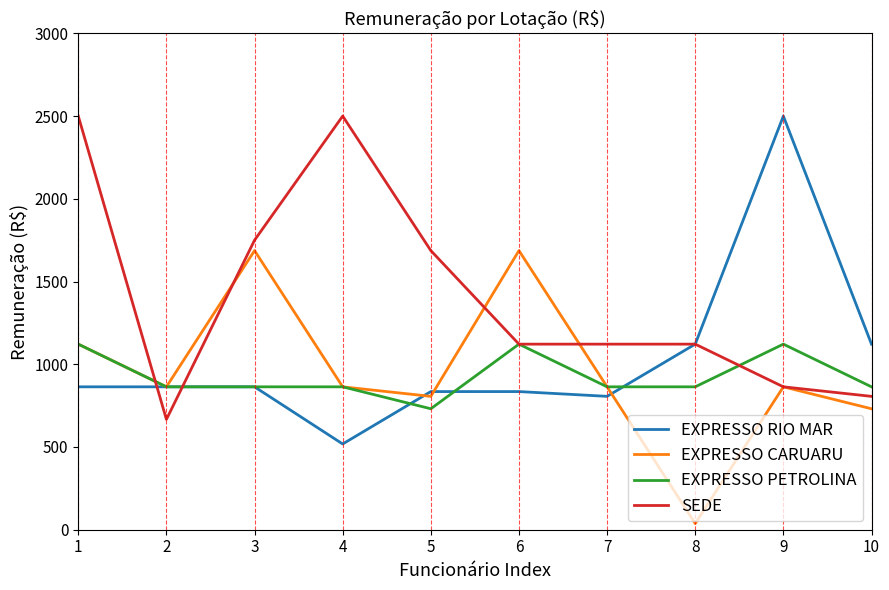

The value of EXPRESSO CARUARU at 2 is 1188.4. True or false?

False